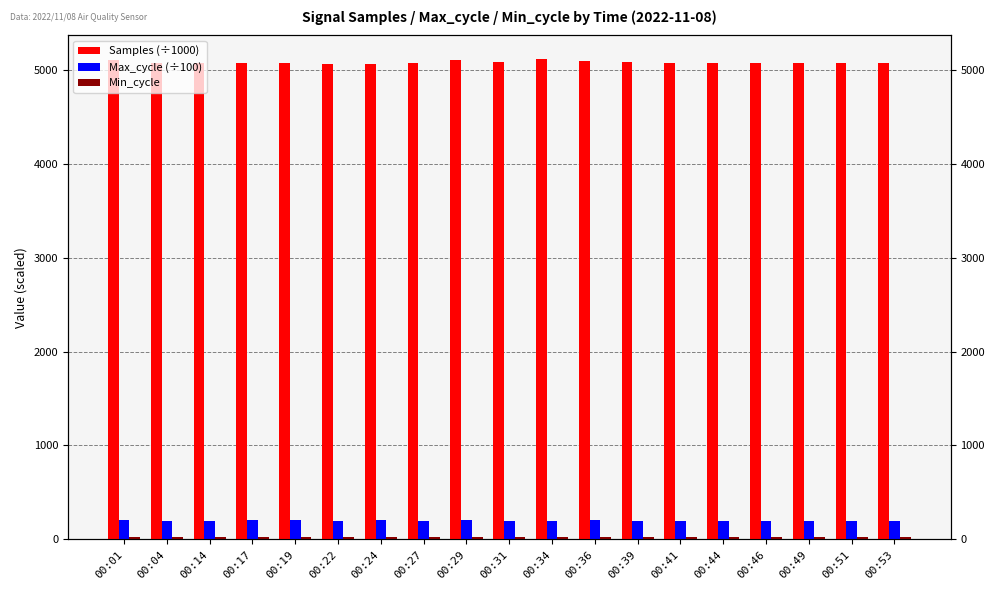

Reading left to right, list all the values displayed in this chart.

Samples (÷1000): 5103.3	5077.5	5075.3	5072.9	5074.6	5070.1	5066.7	5081.2	5108.6	5086.2	5113.3	5101.2	5090.8	5079.5	5072.5	5071.5	5071.4	5074.6	5074.1
Max_cycle (÷100): 203.9	199.1	200.0	206.3	204.1	199.3	204.4	199.1	204.2	199.1	200.1	203.5	199.0	199.1	199.7	199.5	199.5	200.7	199.1
Min_cycle: 28.0	28.0	28.0	28.0	28.0	28.0	28.0	28.0	28.0	28.0	28.0	28.0	28.0	28.0	28.0	28.0	28.0	28.0	28.0